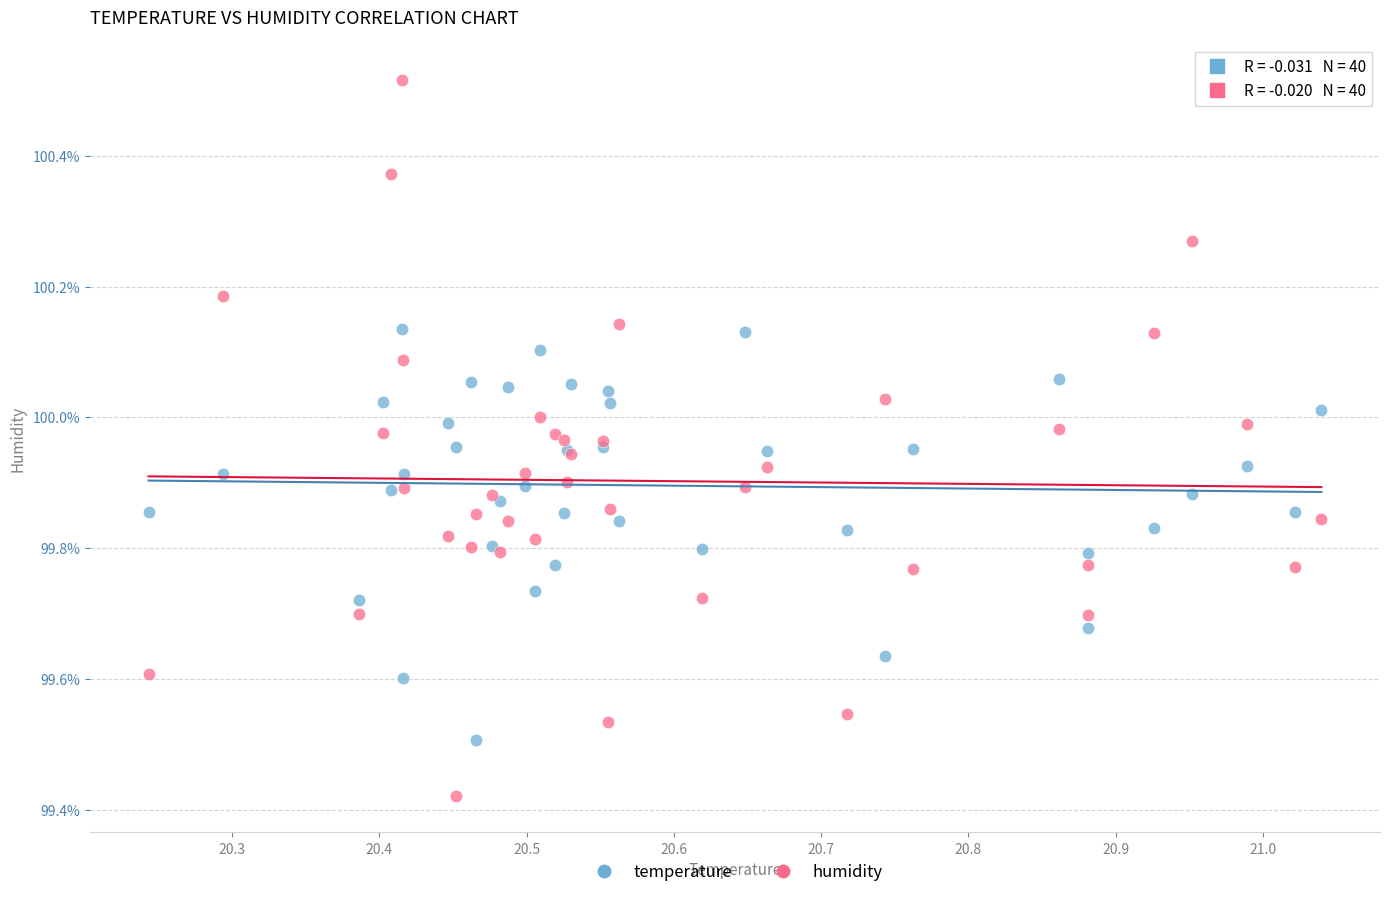

What are all the series names shown in the legend?

temperature, humidity